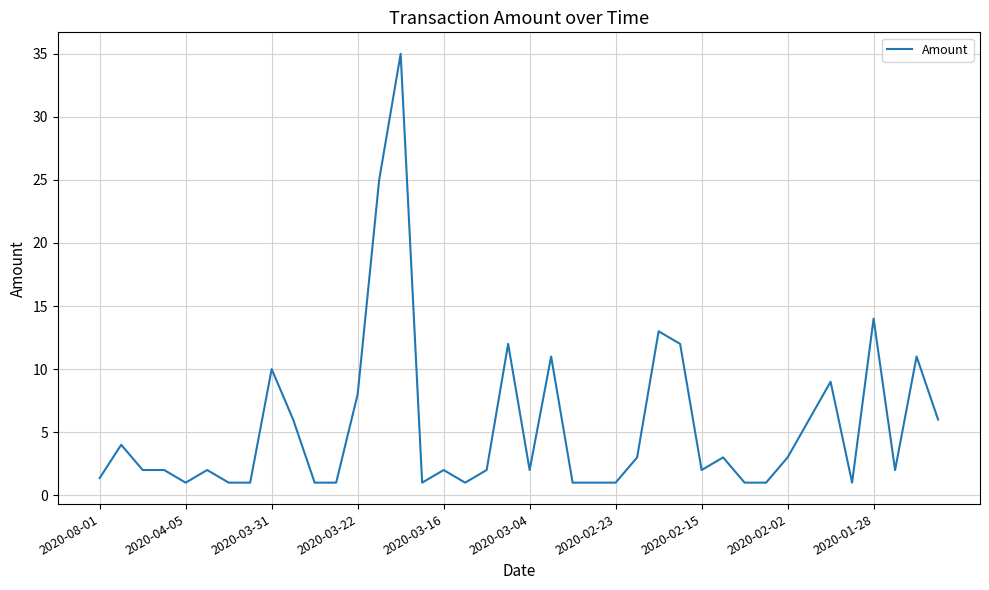

What is the minimum value shown in the chart?

1.0